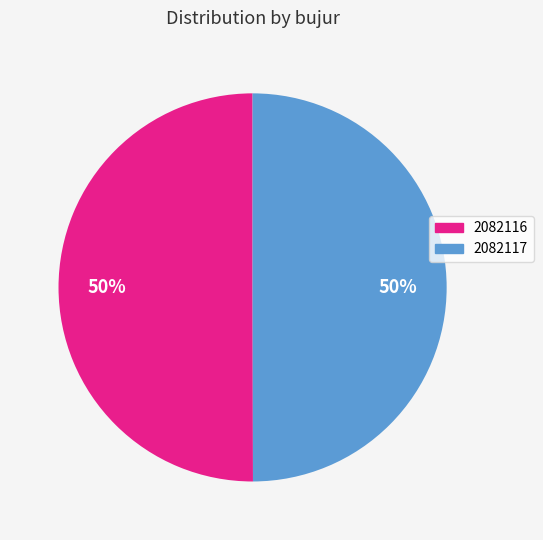

What percentage is the 2082116 slice, to the nearest percent?

50%